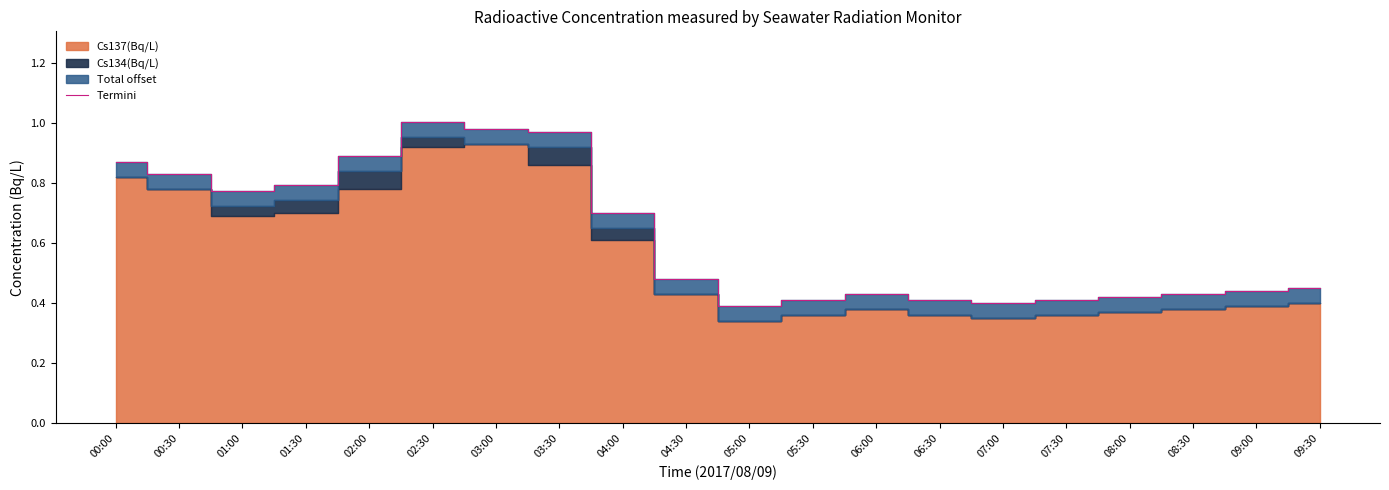

List the labels in order of value, largest first.

02:30, 03:00, 03:30, 02:00, 00:00, 00:30, 01:30, 01:00, 04:00, 04:30, 09:30, 09:00, 06:00, 08:30, 08:00, 05:30, 06:30, 07:30, 07:00, 05:00